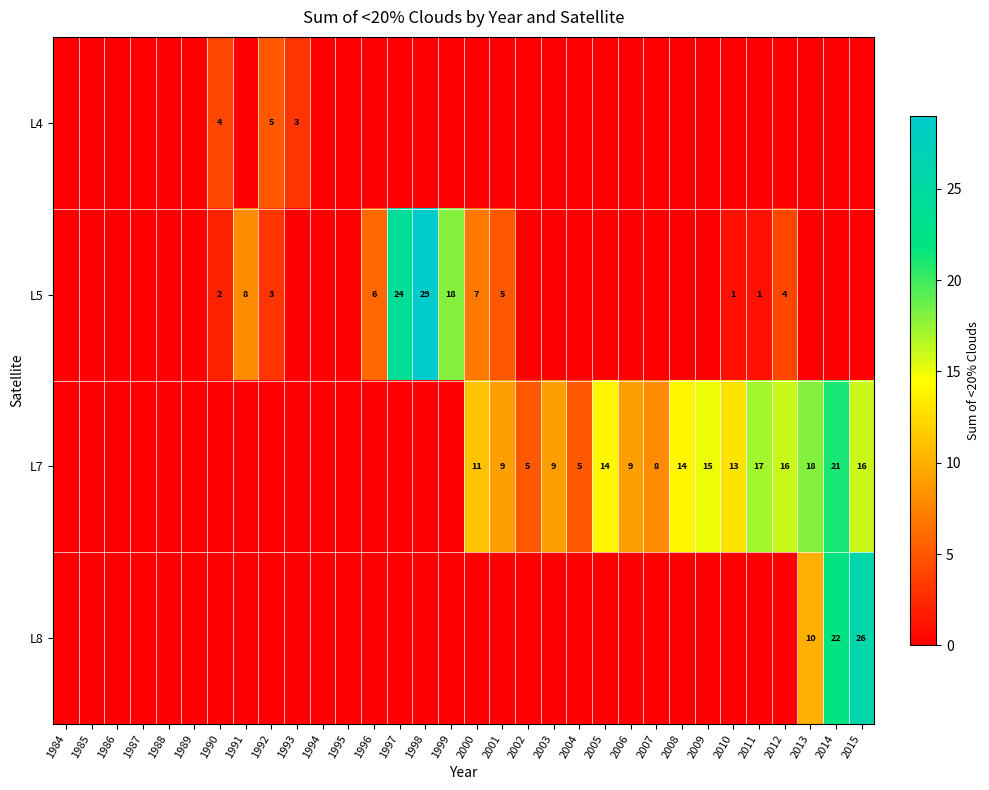

At which category is the sum across all series the highest?

2014